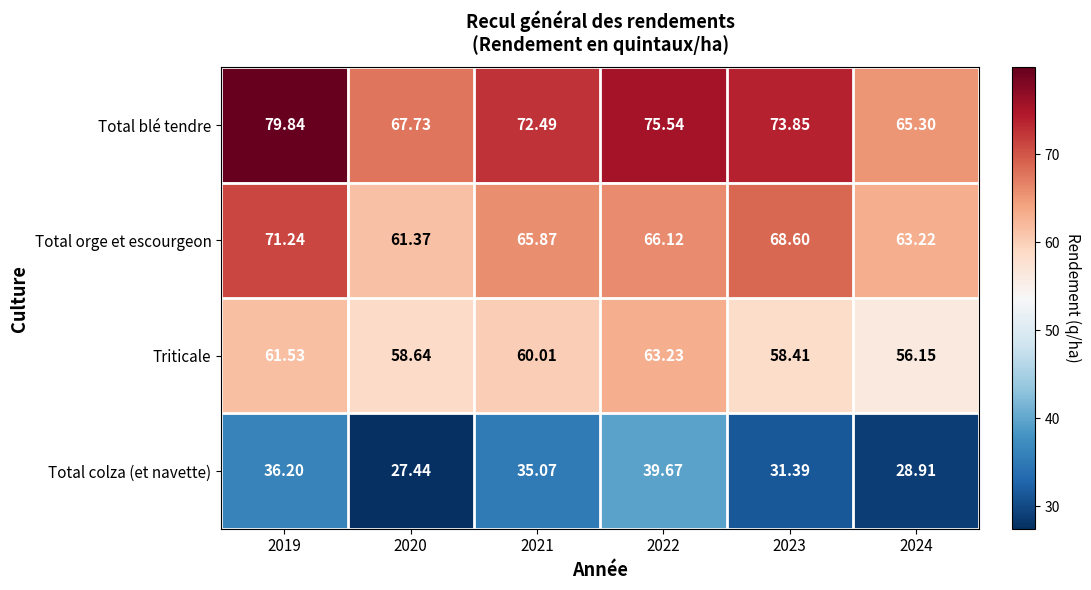

What is the smallest value displayed?

27.4